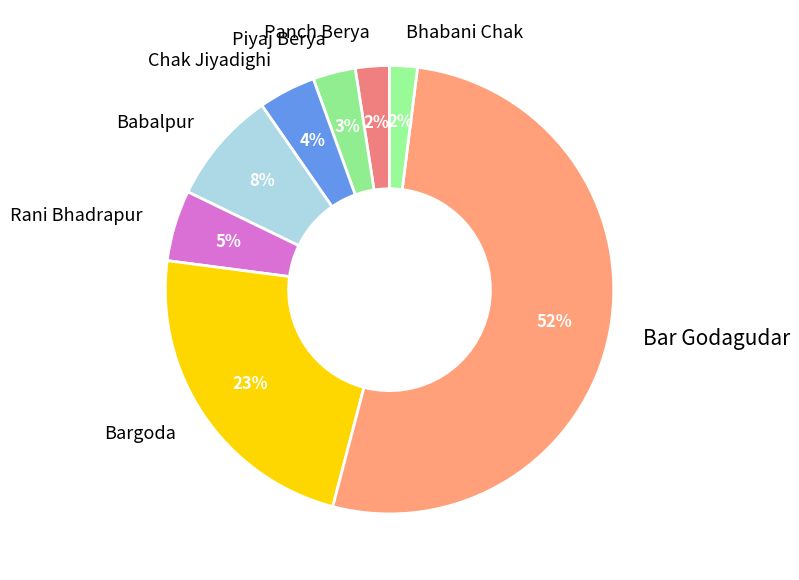

How many slices are in this pie chart?

8